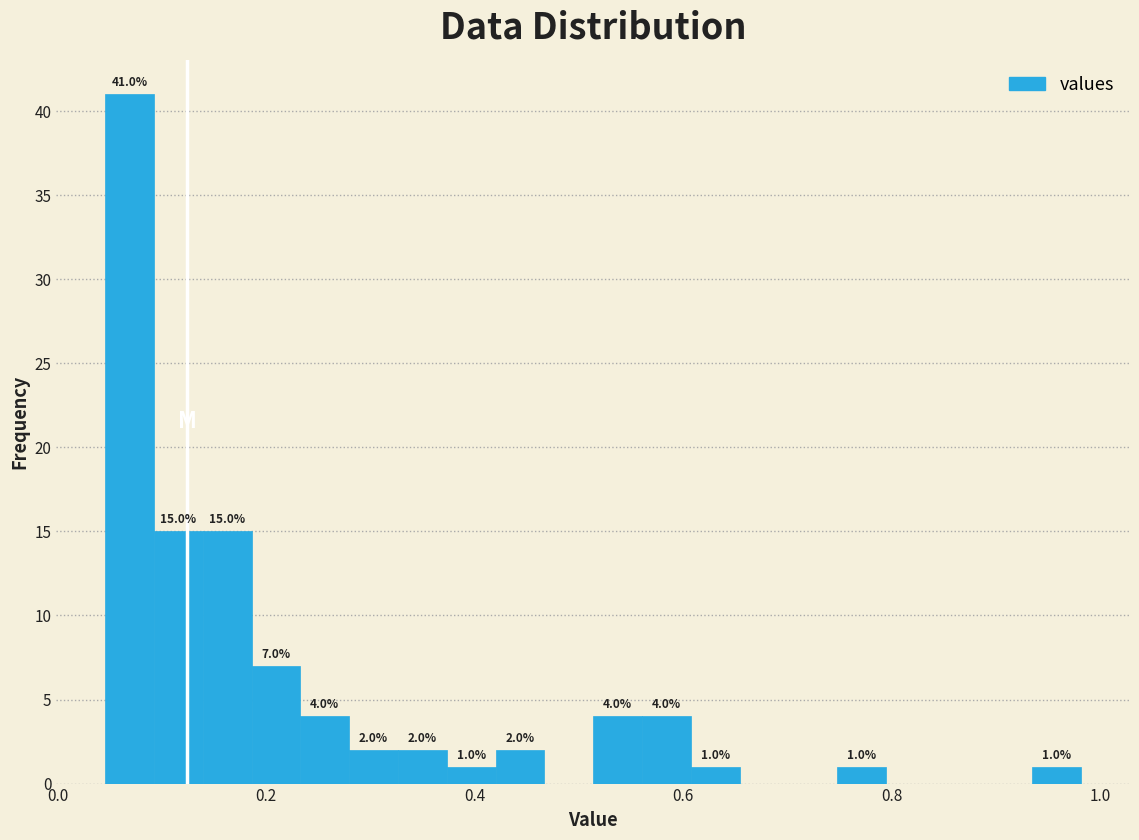

Around what value on the x-axis is the tallest bar? Give the approximate position of its centre, as read against the axis.

0.06